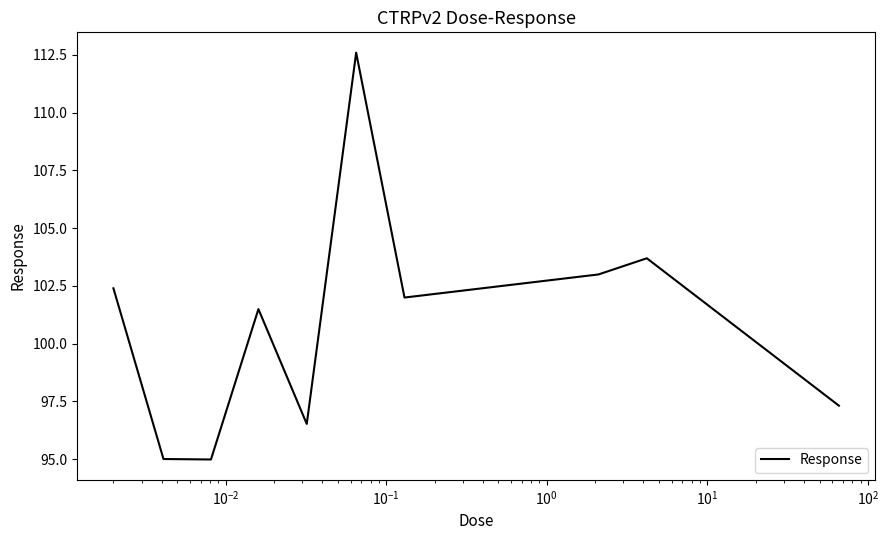

What is the greatest value displayed?

112.6